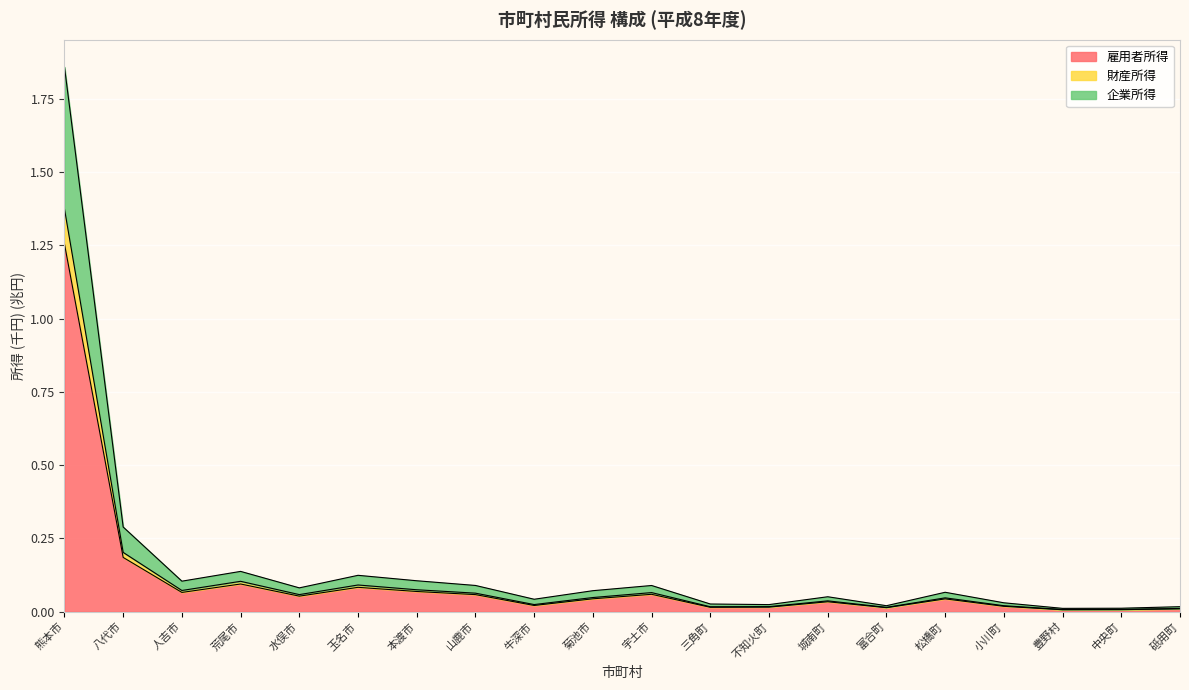

Which category has the highest value in the 雇用者所得 series?

熊本市